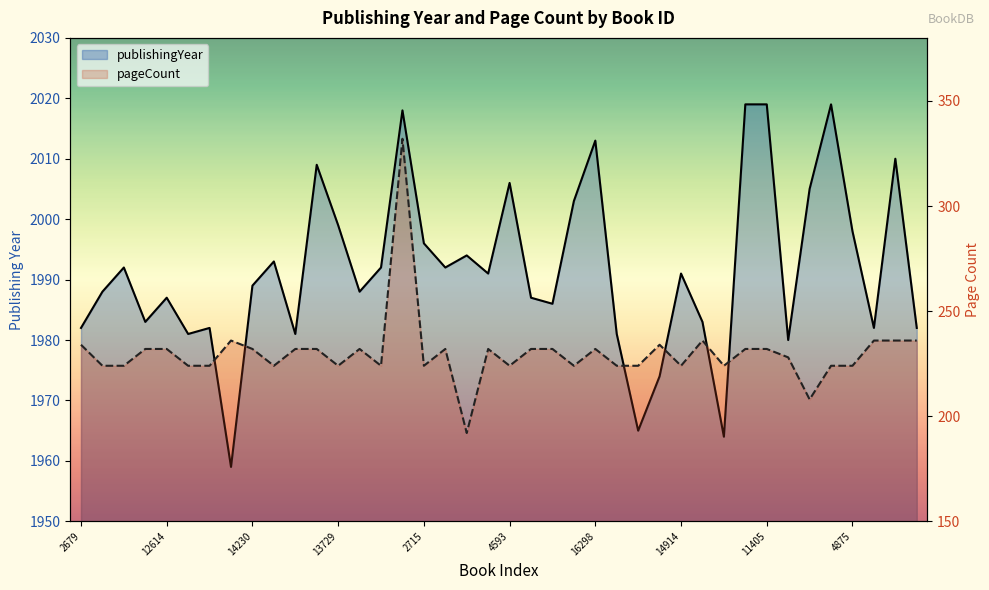

How many data points in pageCount are less than 232?

19